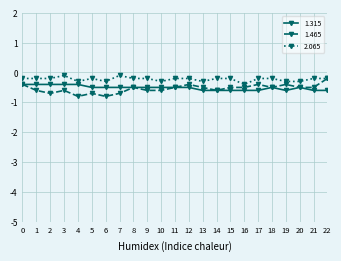

What is the minimum value shown in the chart?

-0.8